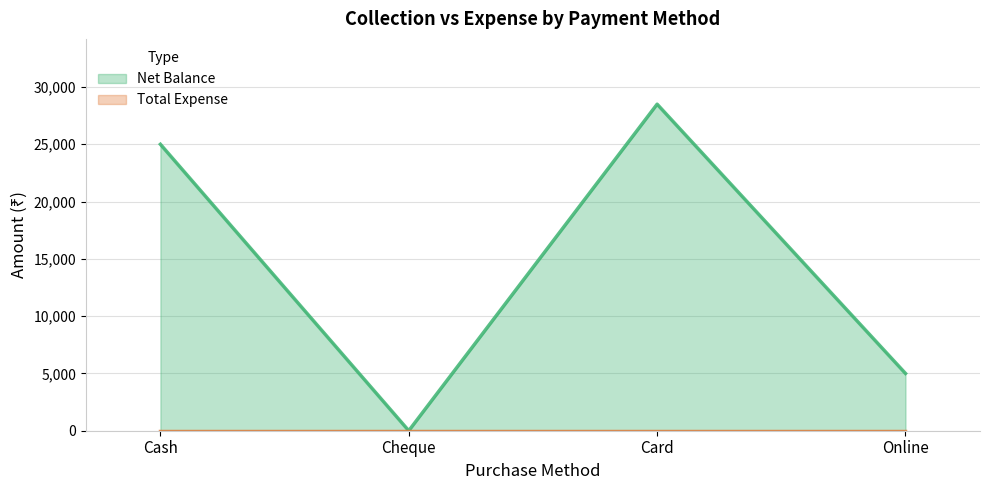

List the labels in order of value, smallest first.

Cheque, Online, Cash, Card